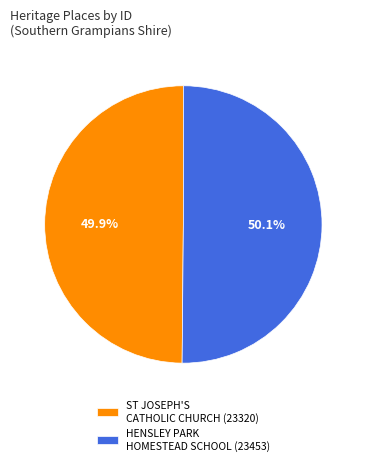

Count the number of slices in the pie.

2